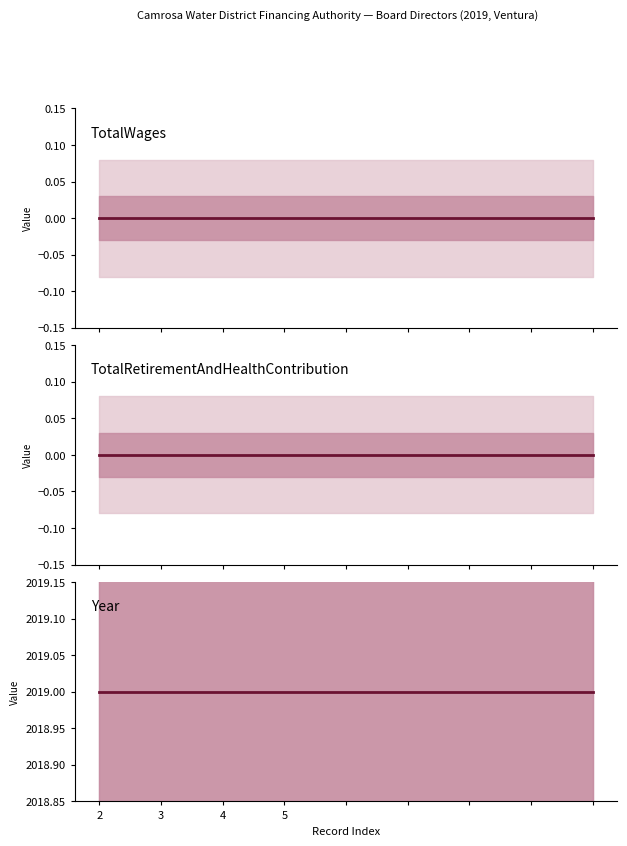

Rank the categories by Year value from lowest to highest.

1, 2, 3, 4, 5